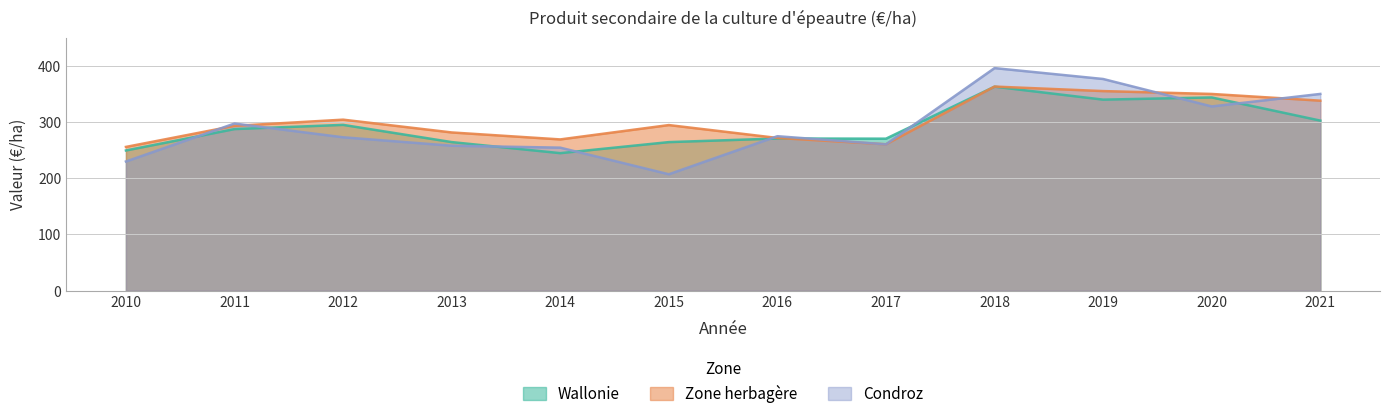

Which series changed the most between 2013 and 2016?

Condroz